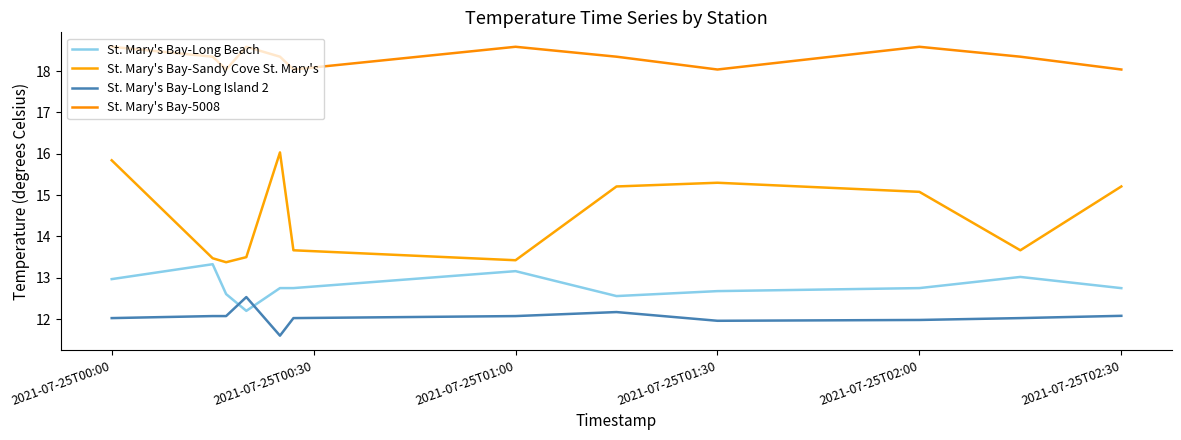

True or false: St. Mary's Bay-Long Island 2 and St. Mary's Bay-5008 intersect in this chart.

False